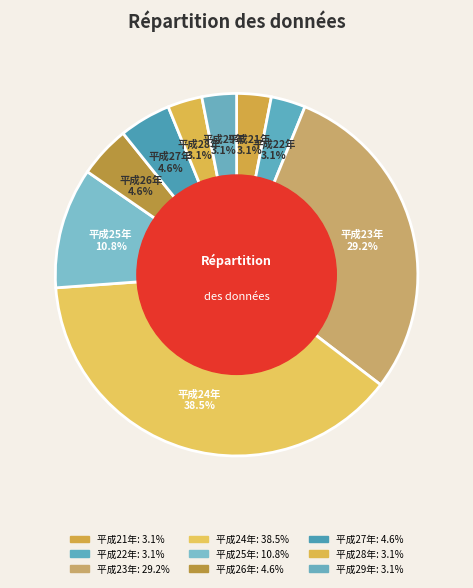

Count the number of slices in the pie.

9